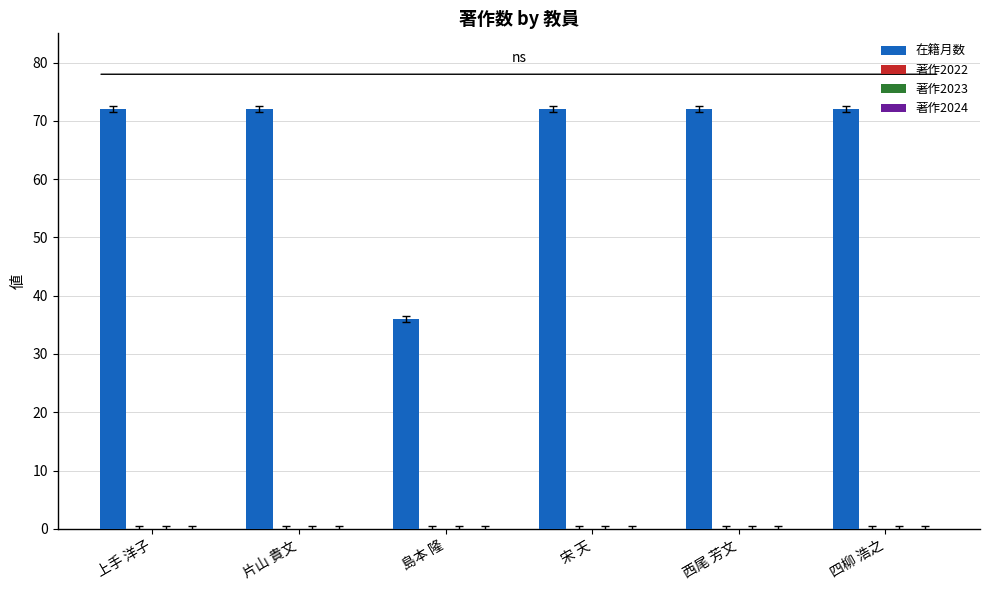

What is the smallest value displayed?

36